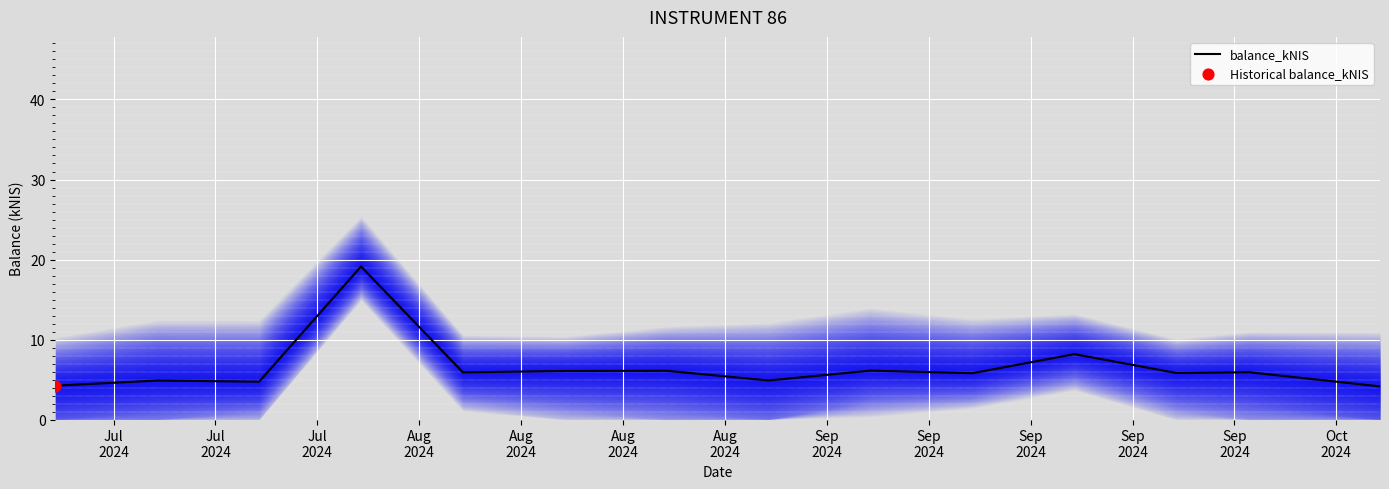

What is the lowest value of the balance_kNIS series?

4.1